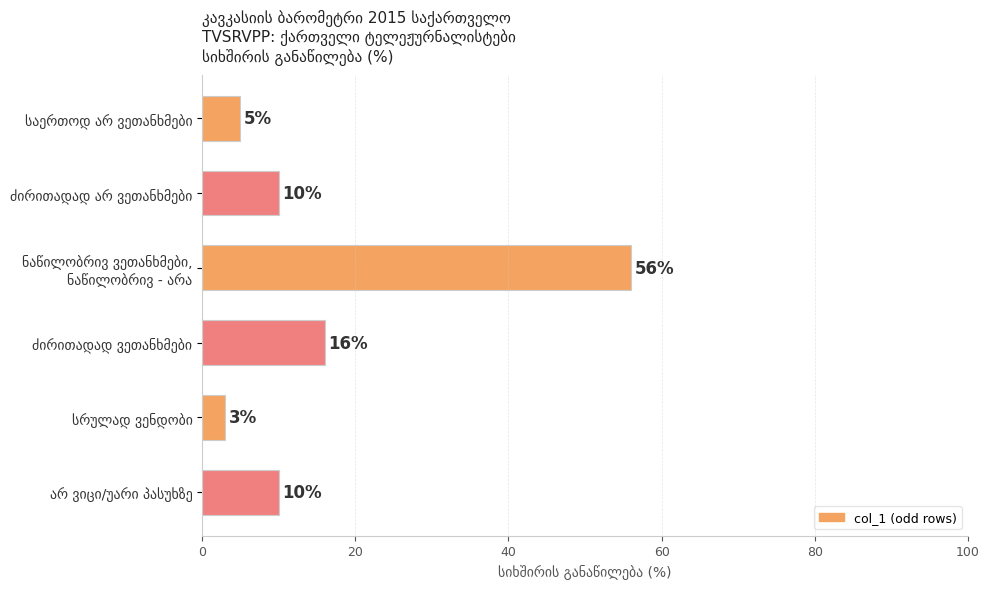

What is the minimum value shown in the chart?

3